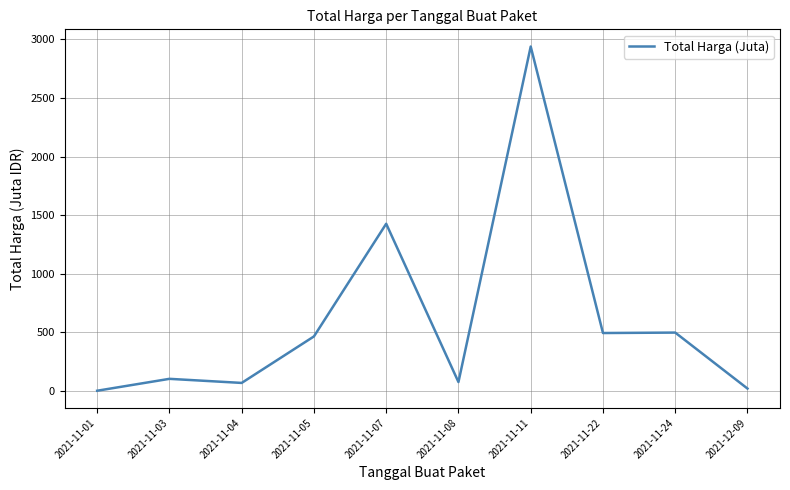

At which label does the data first exceed 464?

2021-11-05